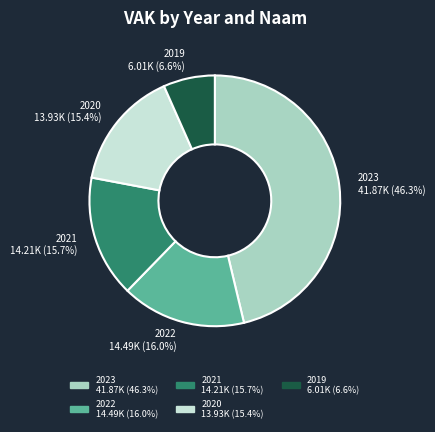

Is there any slice that represents more than half of the pie?

No